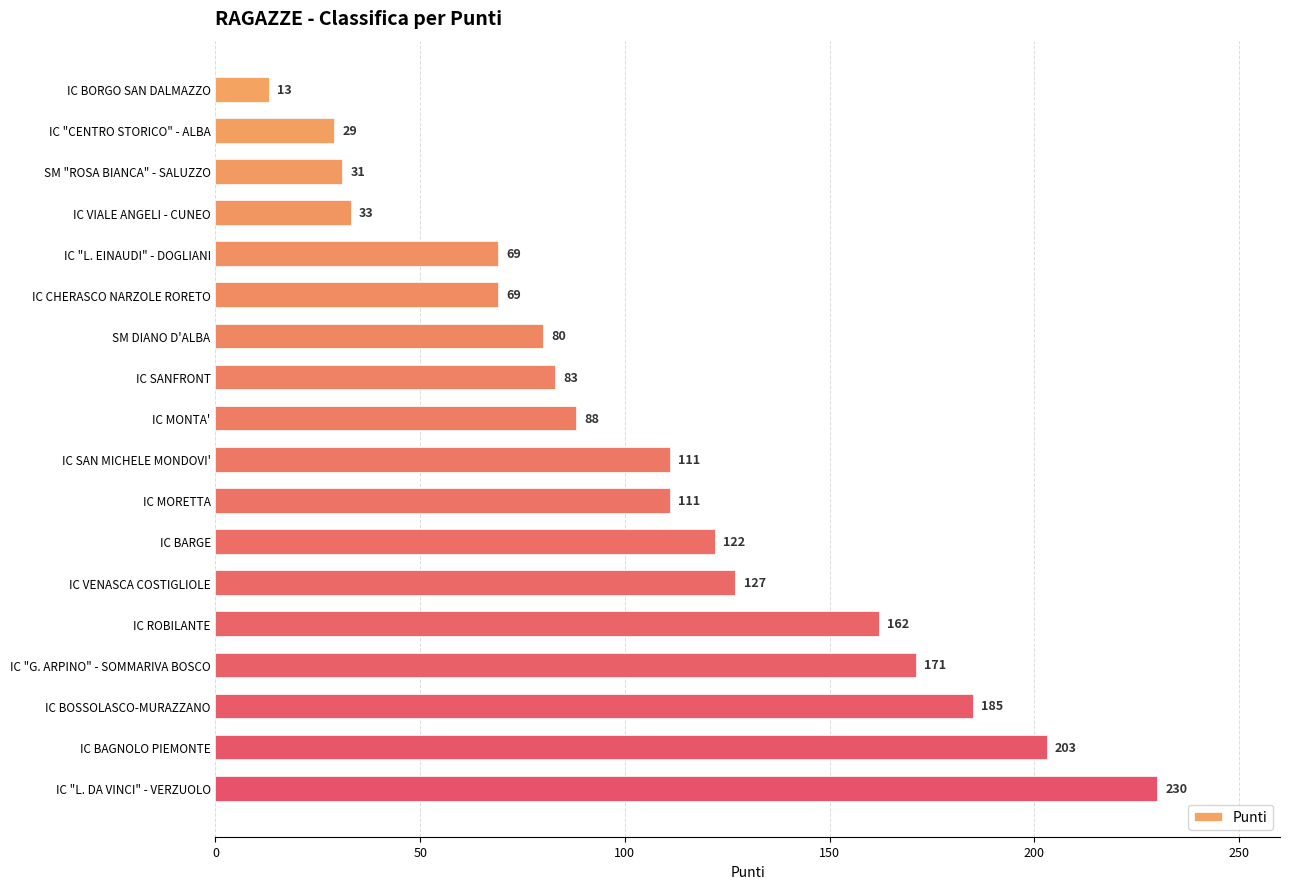

How many values are below 111?

9